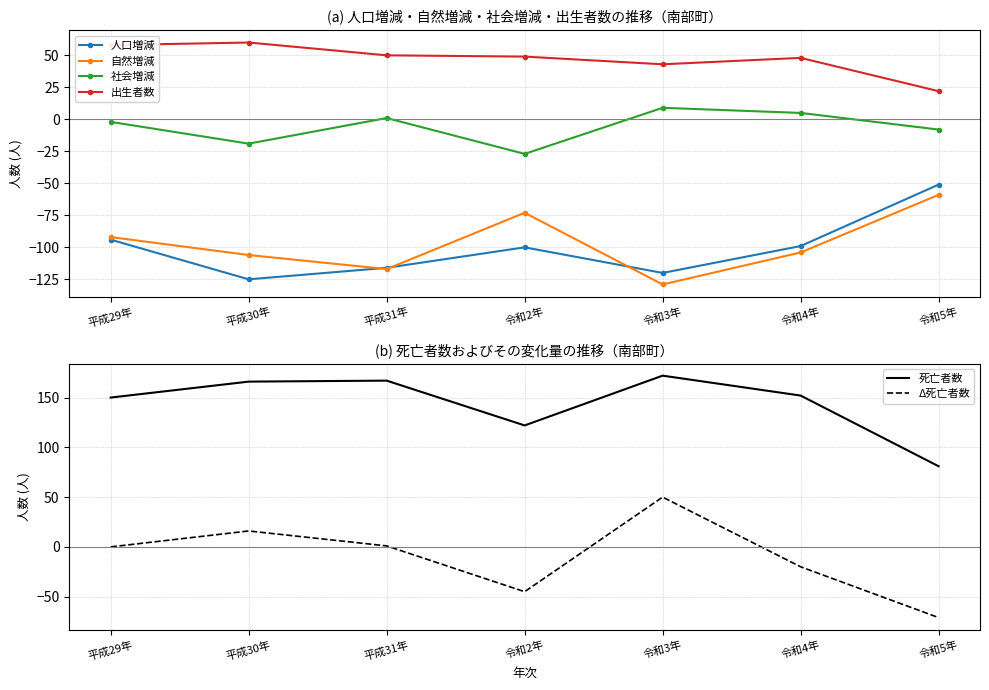

What is the value of the Δ死亡者数 point at the 2nd from the left?

16